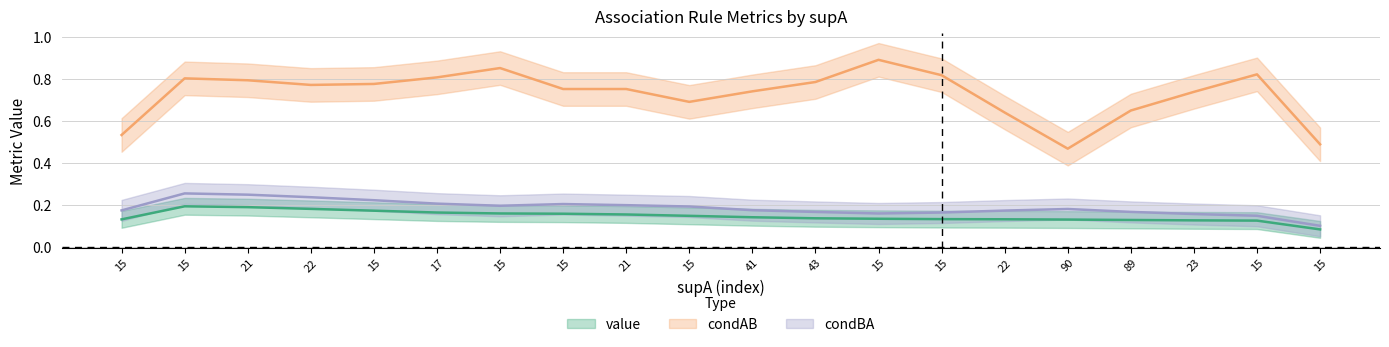

True or false: condBA and value intersect in this chart.

False